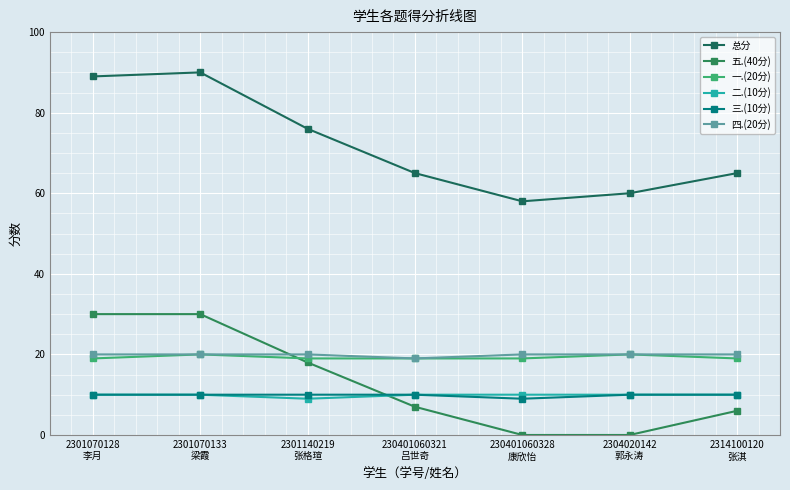

How many lines are shown in the chart?

6